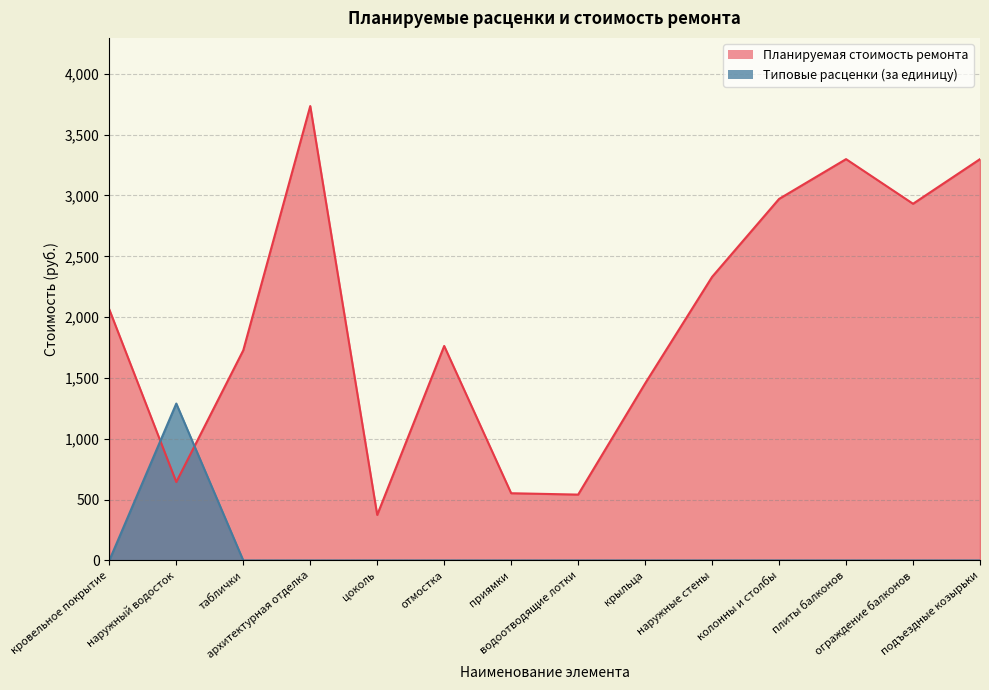

What is the value of the Типовые расценки (за единицу) point at the 11th from the left?

2971.8